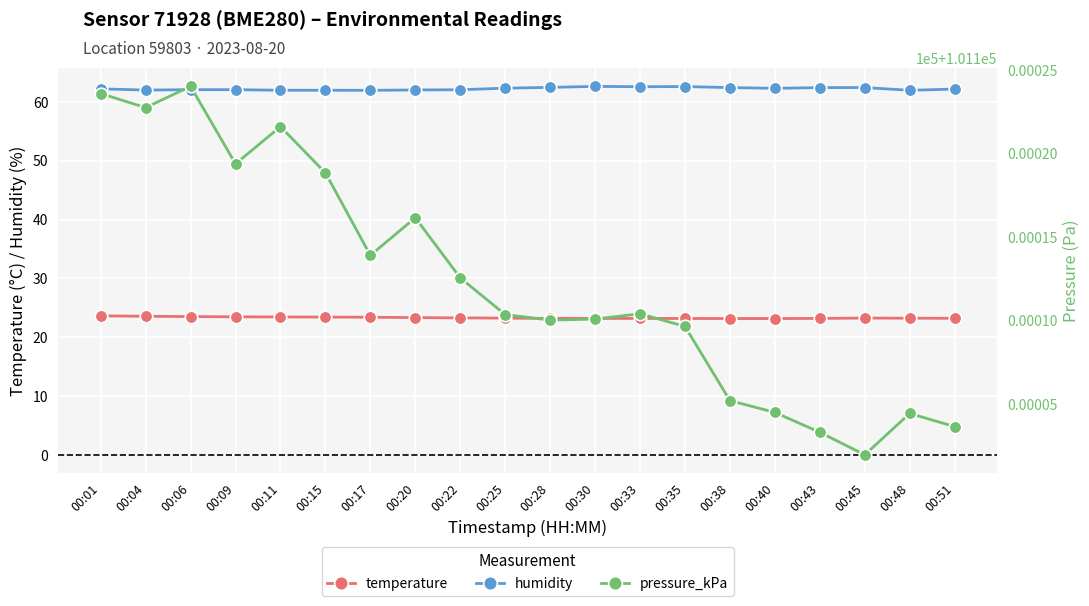

How many lines are shown in the chart?

3